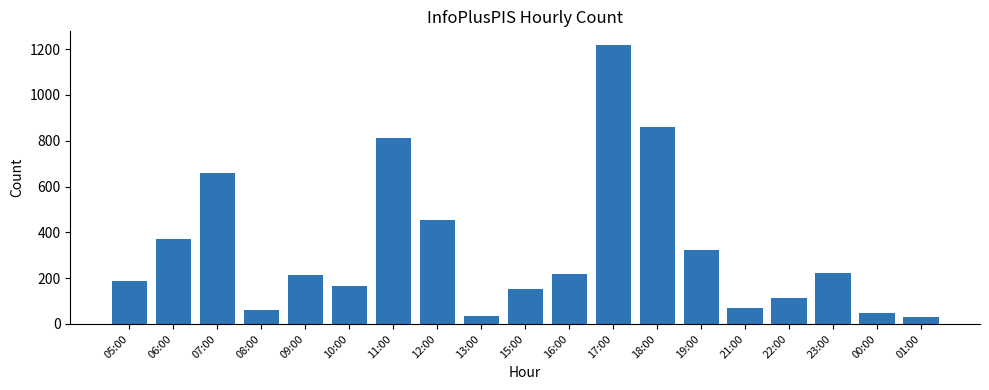

The value at 12:00 is 452. True or false?

True